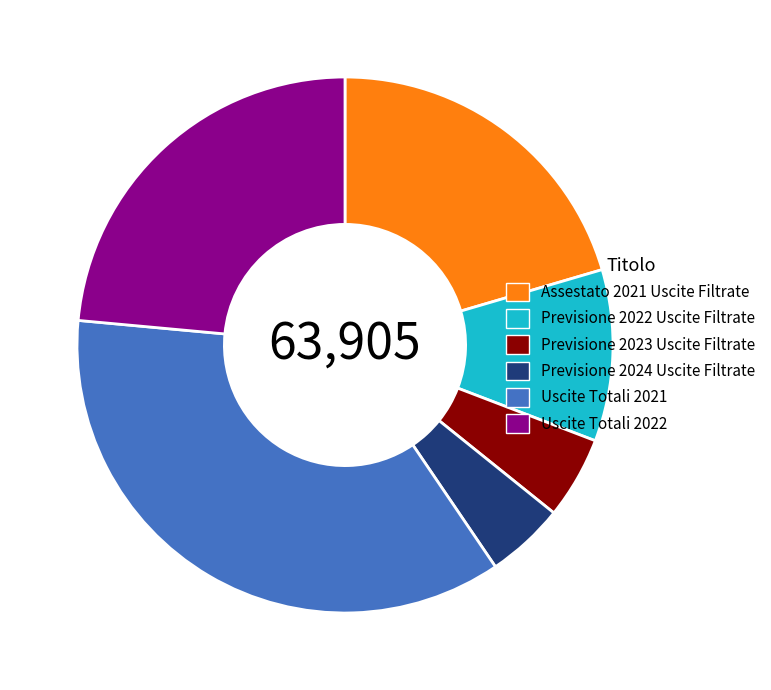

Is it true that Assestato 2021 Uscite Filtrate is 20% of the pie?

True